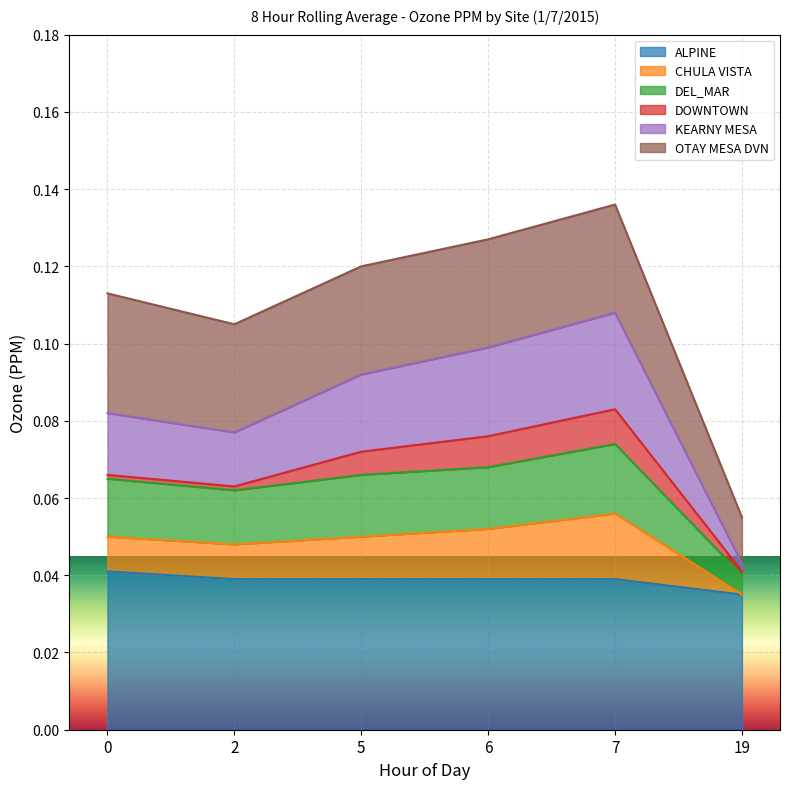

What is the value of the DEL_MAR point at the 4th from the left?

0.1